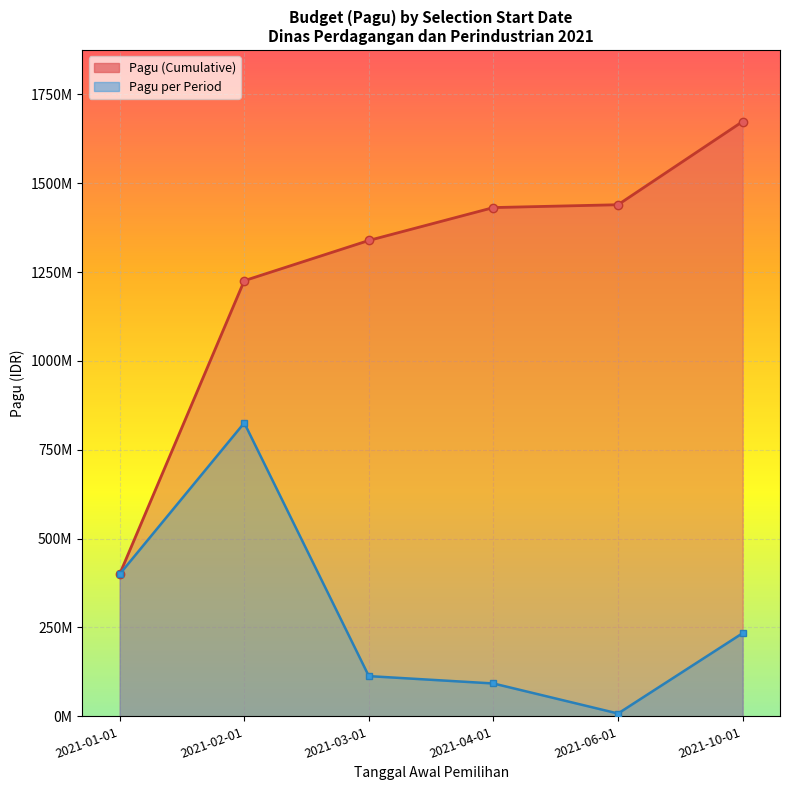

Where does the Pagu per Period series first go above 234000000?

2021-01-01